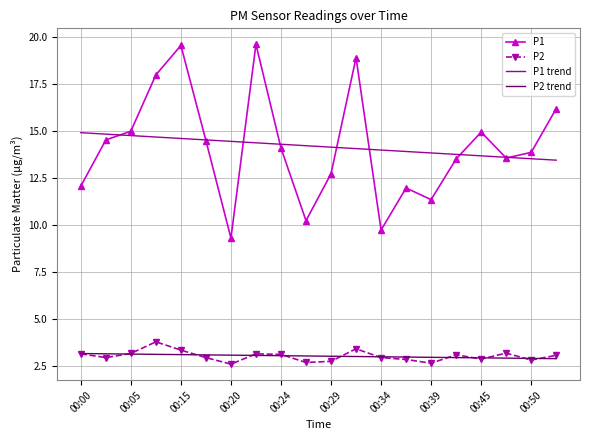

Which series has the largest range (max minus min)?

P1